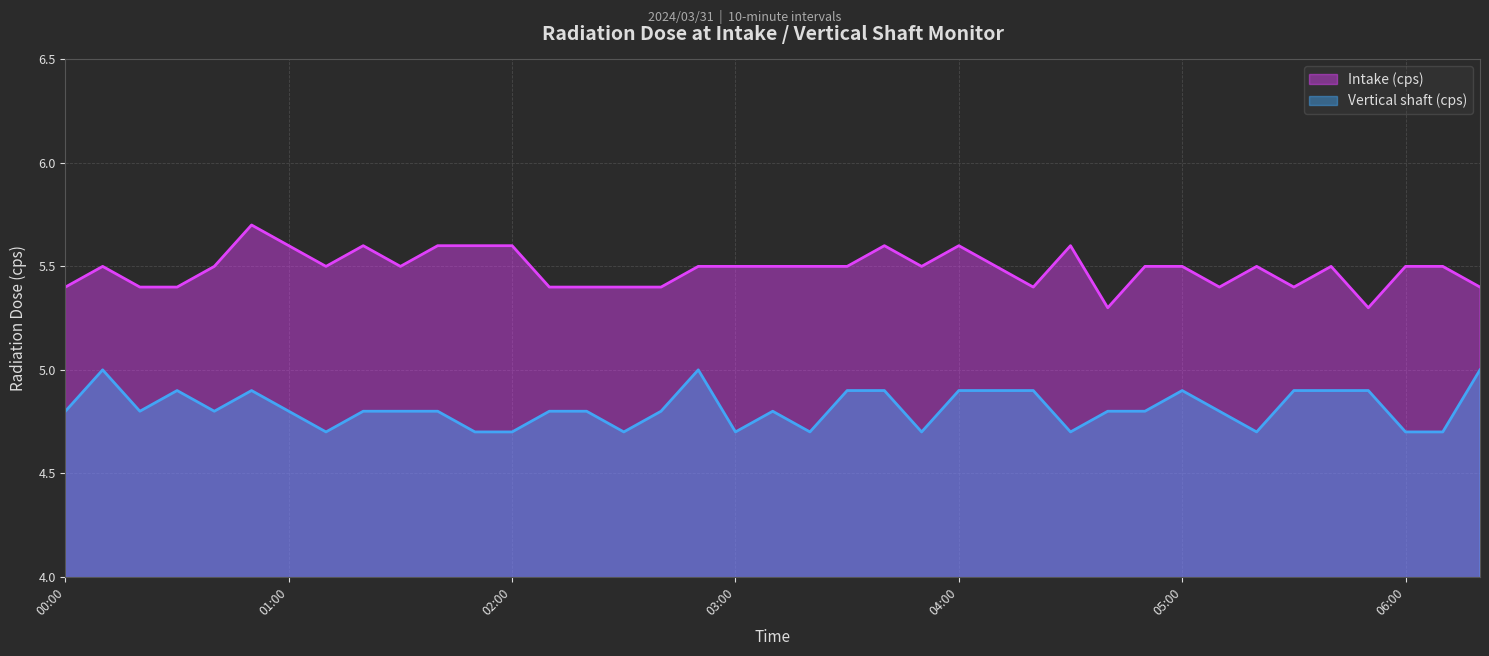

What is the difference between the Vertical shaft (cps) values at 00:10 and 01:50?

0.3